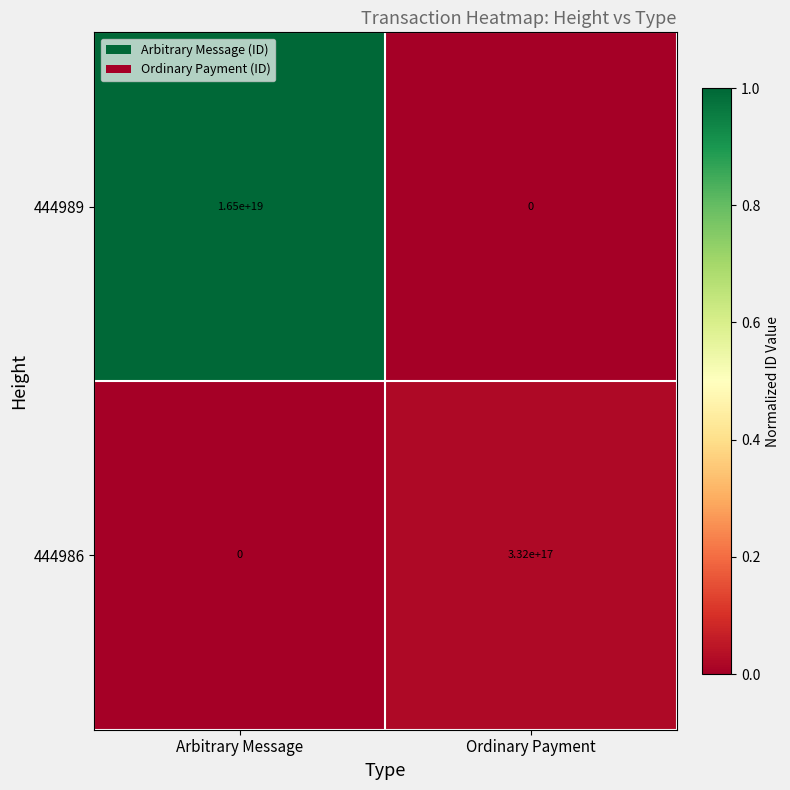

At which label is 444989 closest to 8250000000000000000?

Arbitrary Message